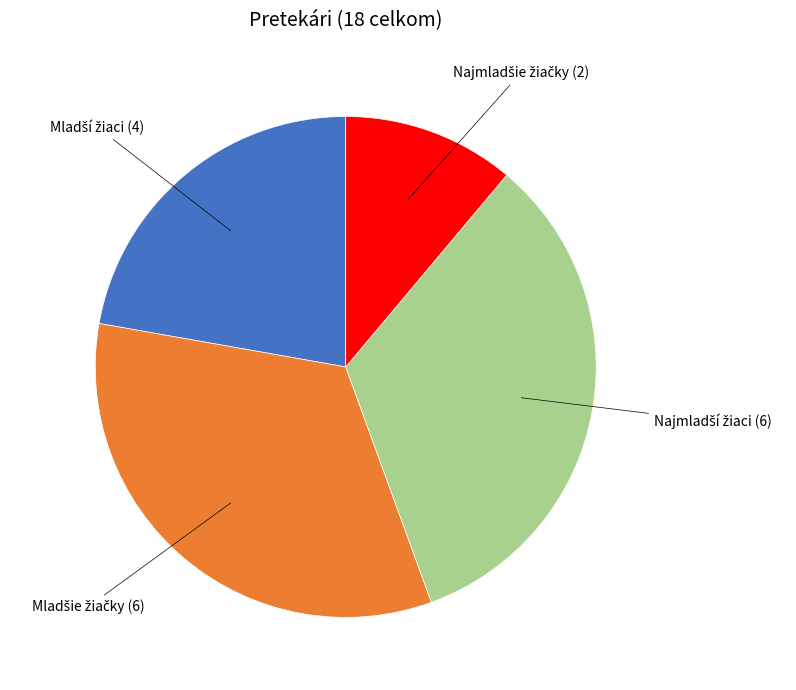

Does any single category account for the majority?

No